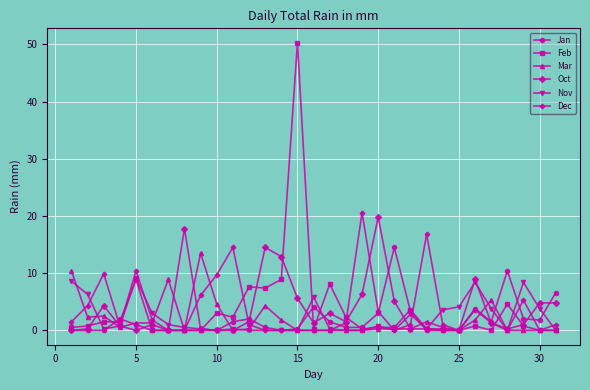

True or false: Nov has more than 2 interior local peaks.

True